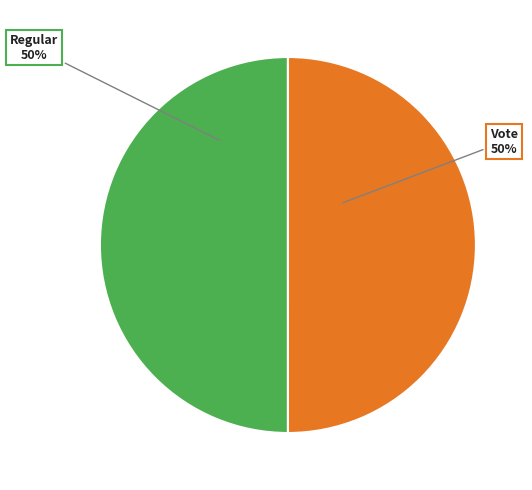

Count the number of slices in the pie.

2